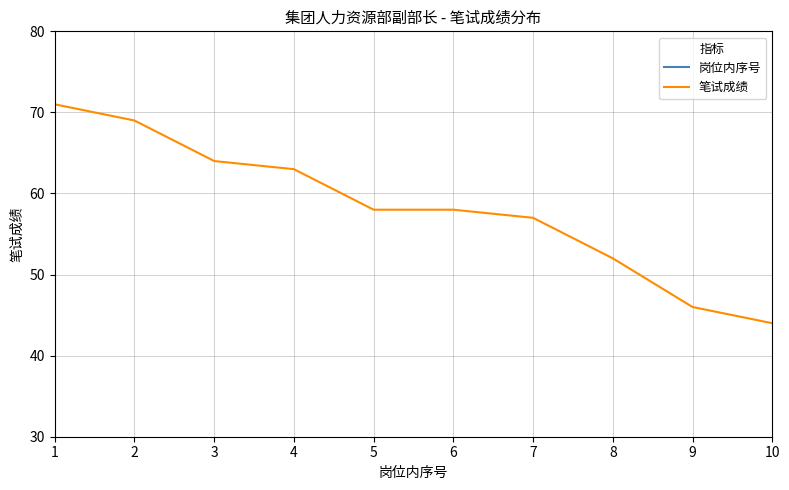

True or false: 岗位内序号 has more than 1 interior local peaks.

False